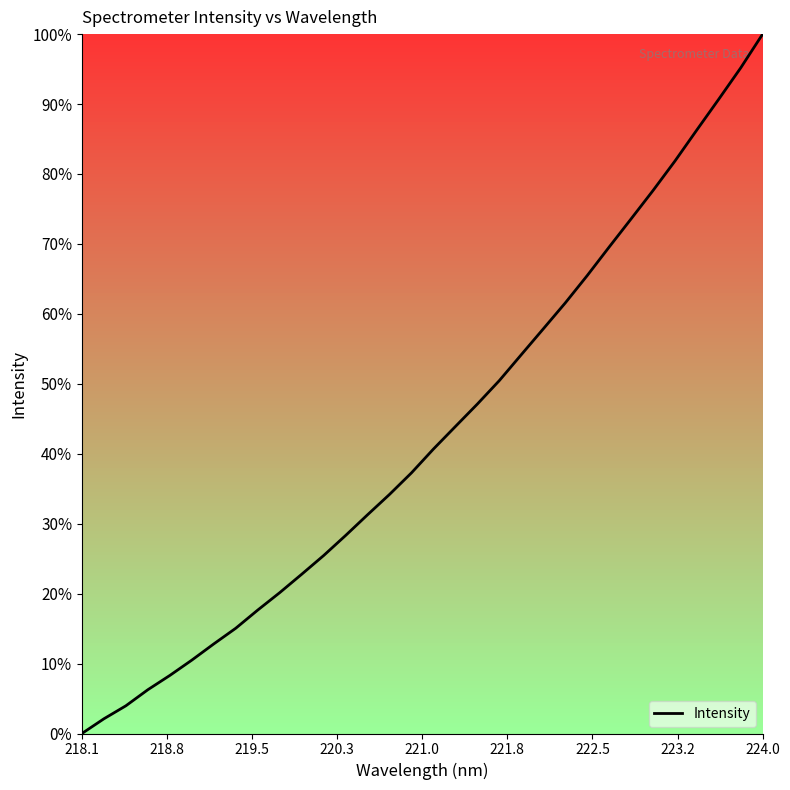

Does the chart have visible grid lines?

No